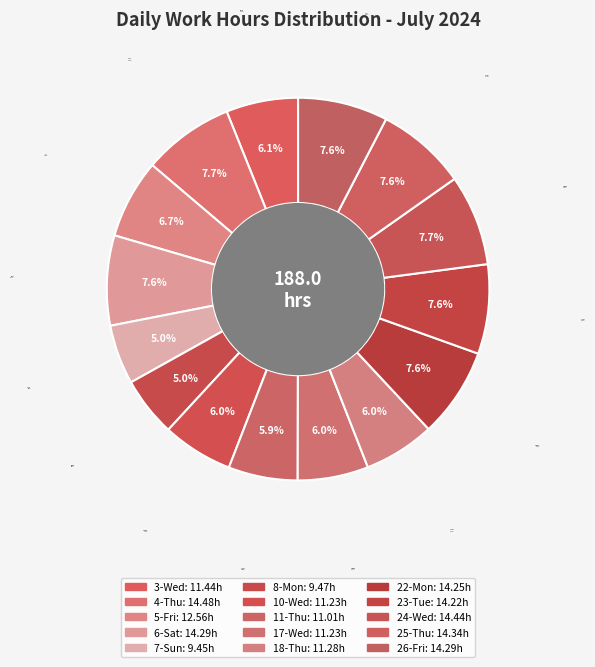

Which has a higher value, 25-Thu or 24-Wed?

24-Wed